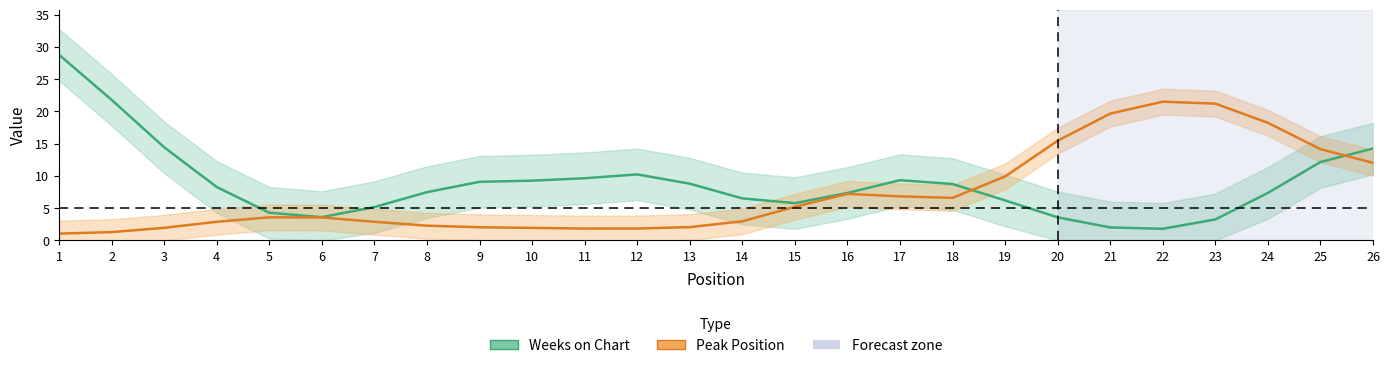

Between 2 and 19, which series saw the biggest shift?

Weeks on Chart